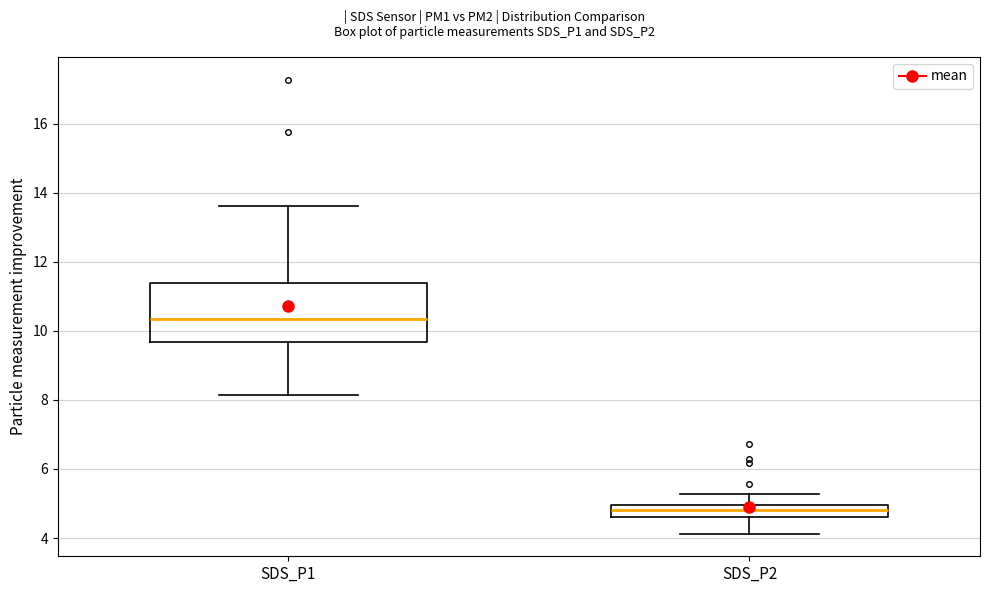

Comparing the boxes themselves (not the whiskers), which one is the tallest?

SDS_P1